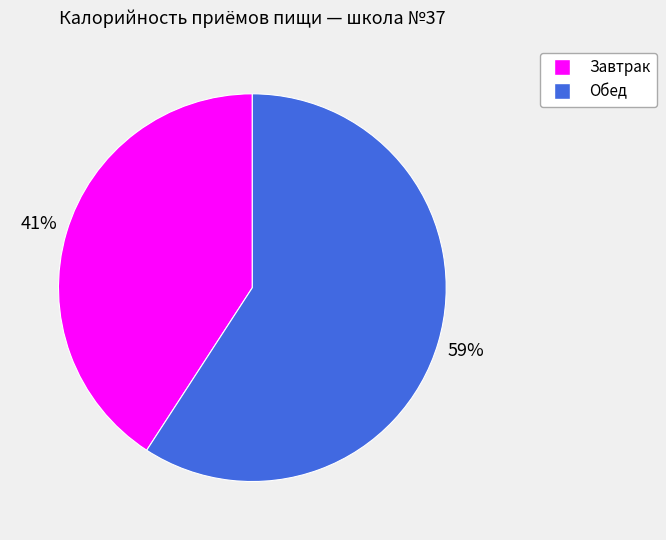

What is the ratio of the value at Завтрак to the value at Обед?

0.7